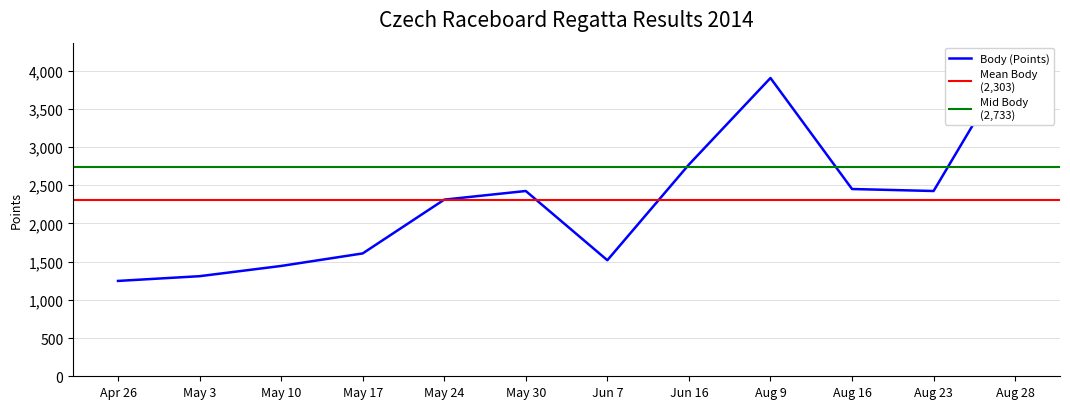

Where is the first local maximum for Body?

2014-05-30